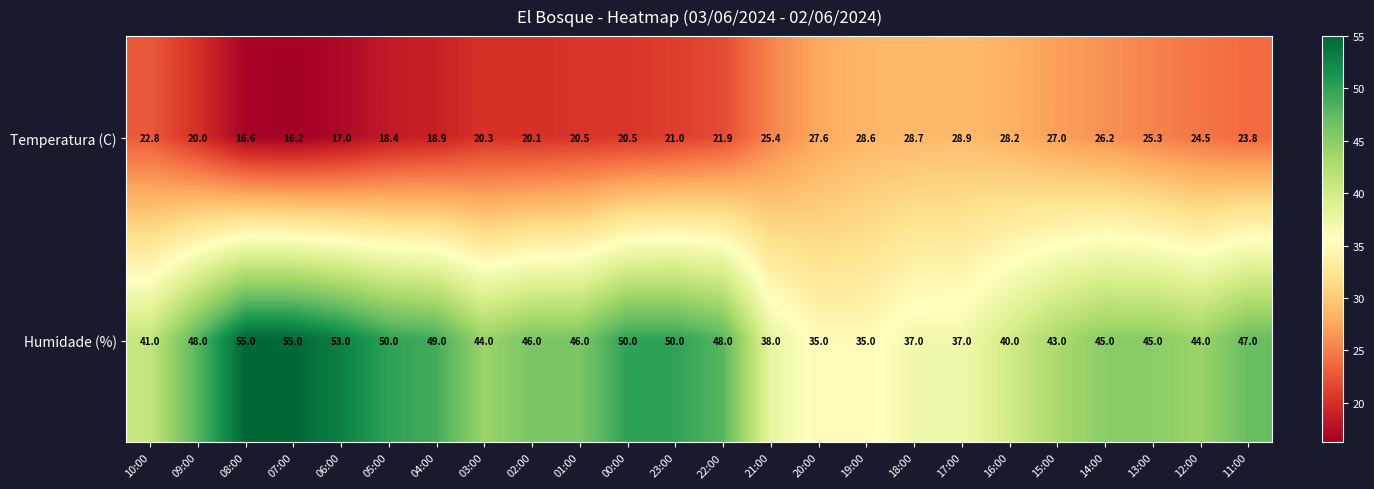

At which category is the sum across all series the highest?

08:00